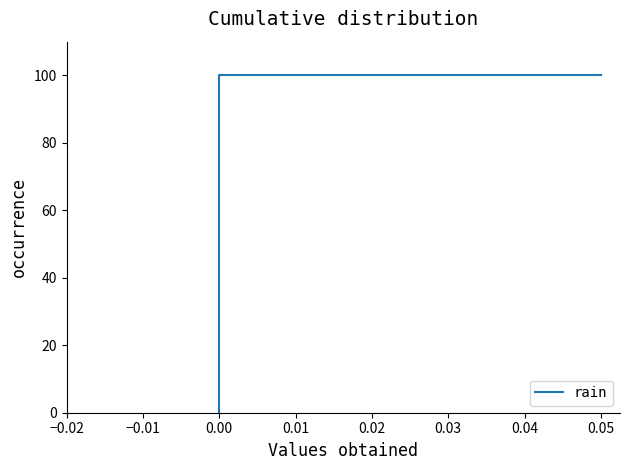

What is the difference between the maximum and minimum values?

100